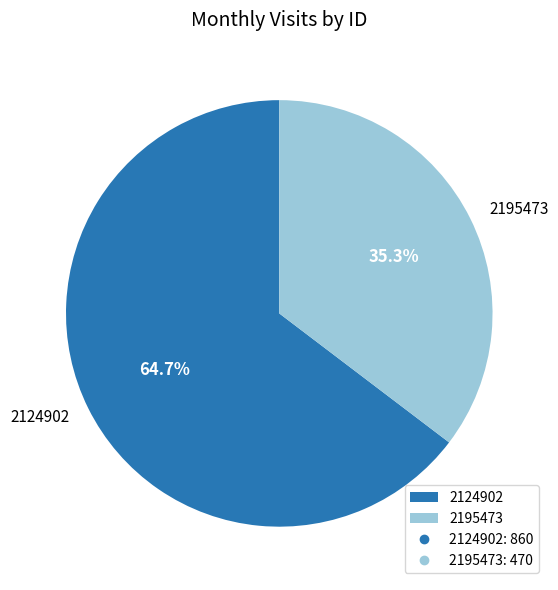

Does 2195473 account for over 50% of the chart?

No